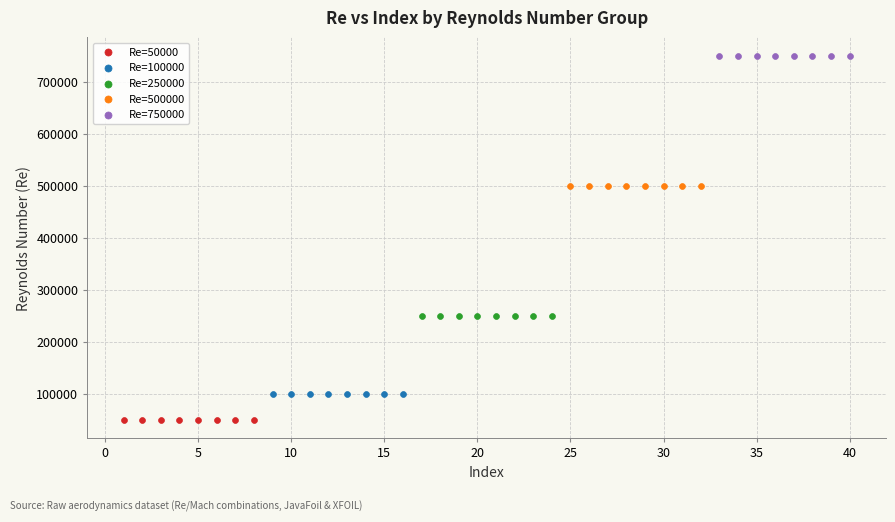

Which series contains the lowest Y value?

Re=50000